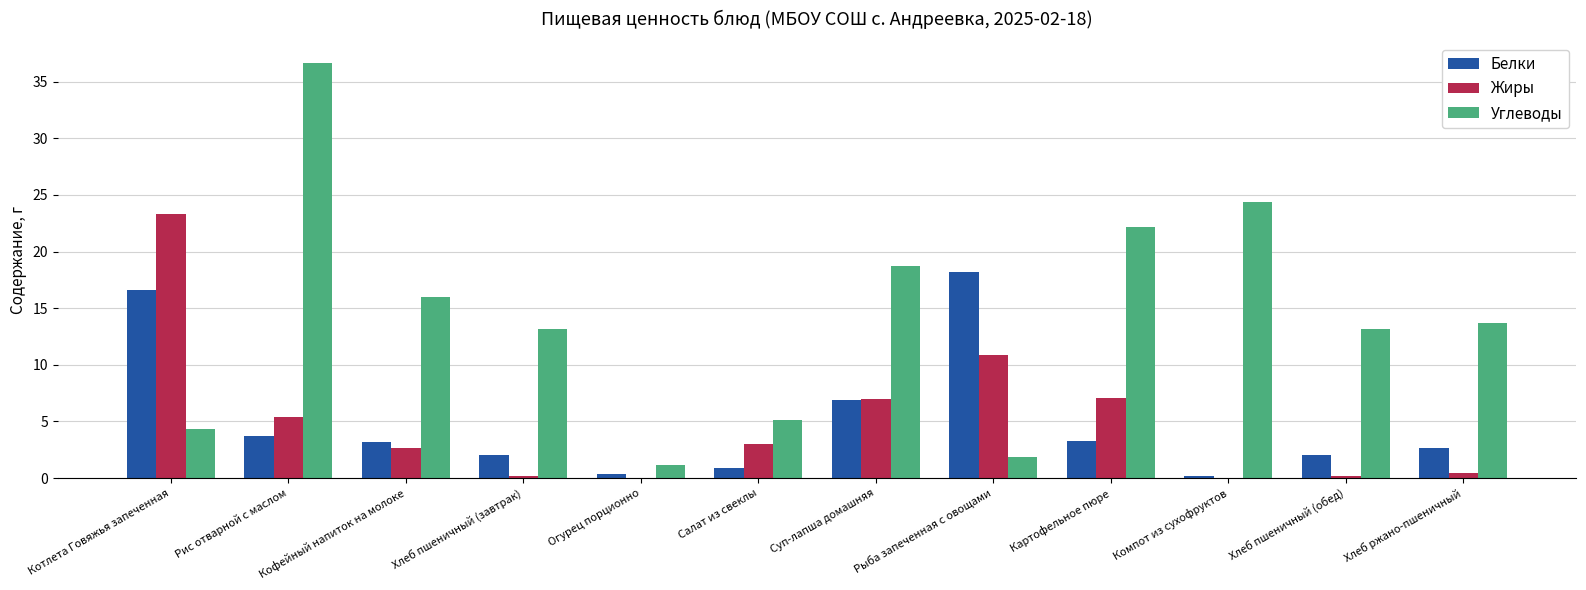

Which series has the largest total across all categories?

Углеводы